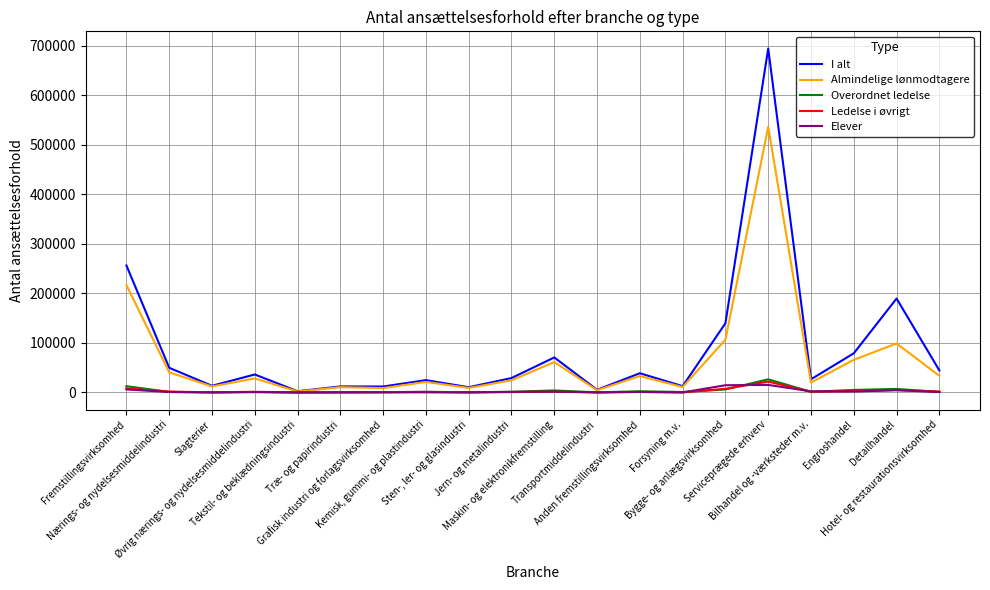

Which series has the widest spread of values?

I alt